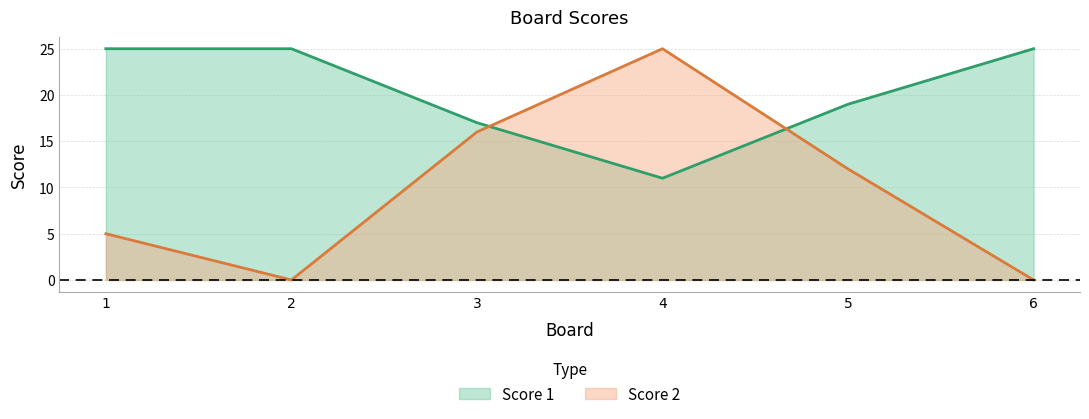

Which series has the widest spread of values?

Score 2